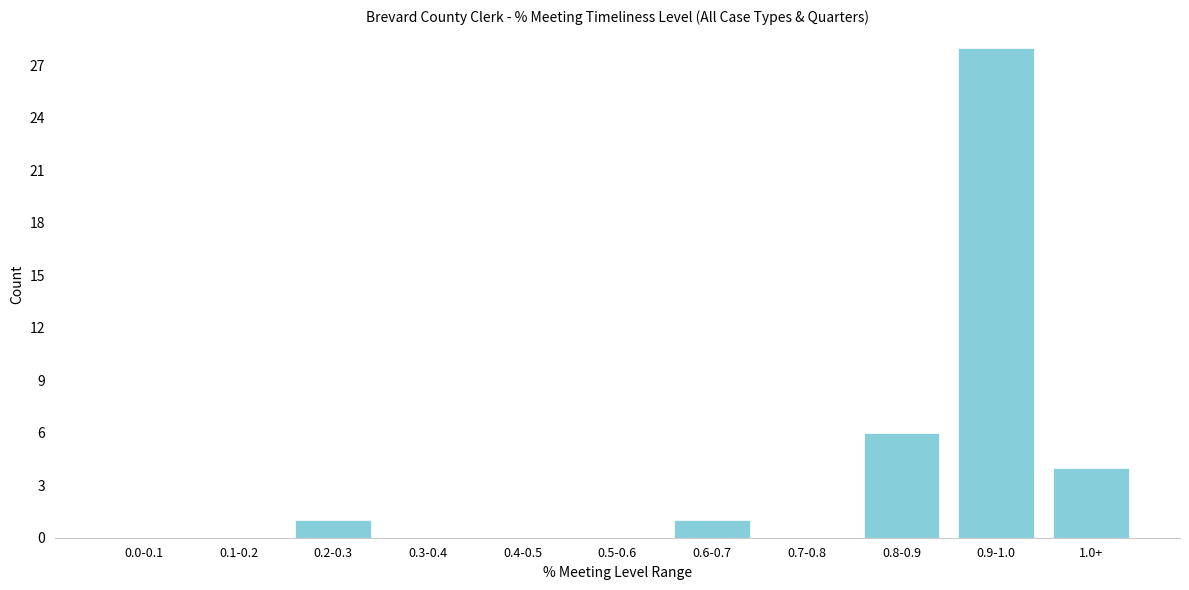

Reading left to right, list all the values displayed in this chart.

0.0-0.1=0	0.1-0.2=0	0.2-0.3=1	0.3-0.4=0	0.4-0.5=0	0.5-0.6=0	0.6-0.7=1	0.7-0.8=0	0.8-0.9=6	0.9-1.0=28	1.0+=4